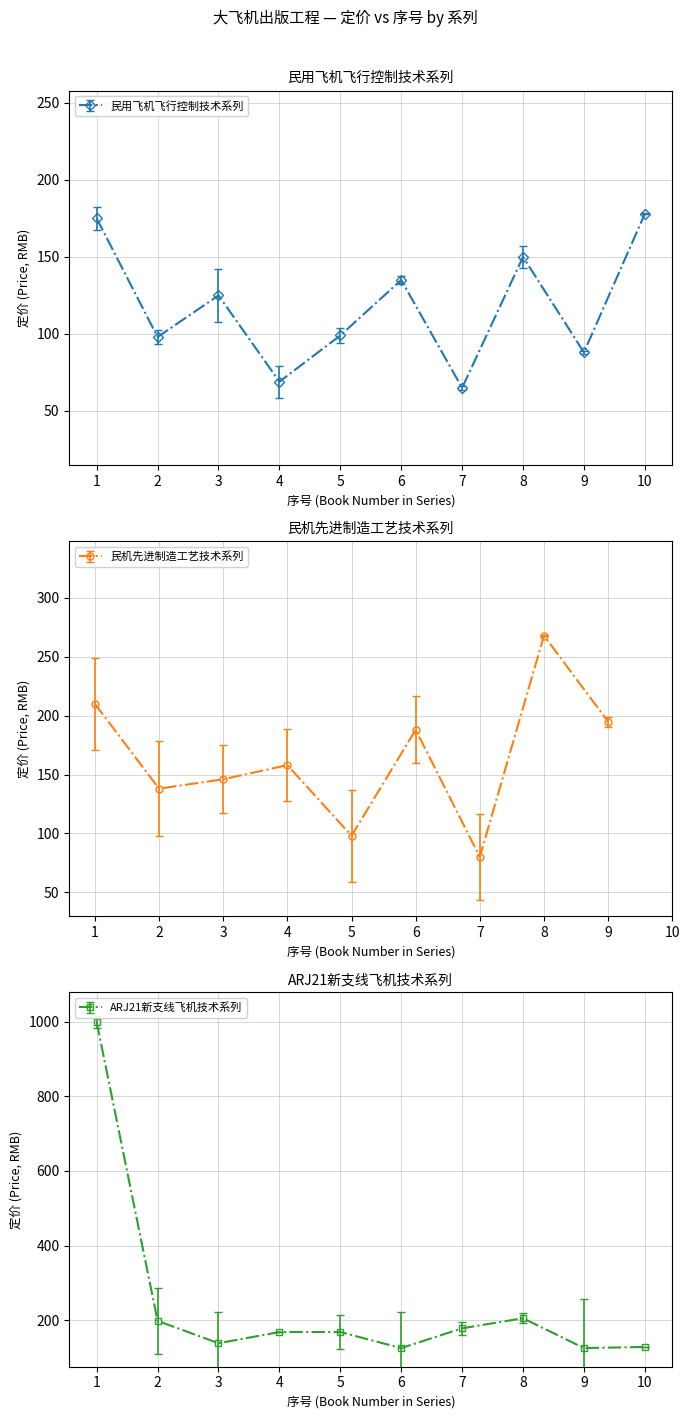

What is the maximum value for 民用飞机飞行控制技术系列?

178